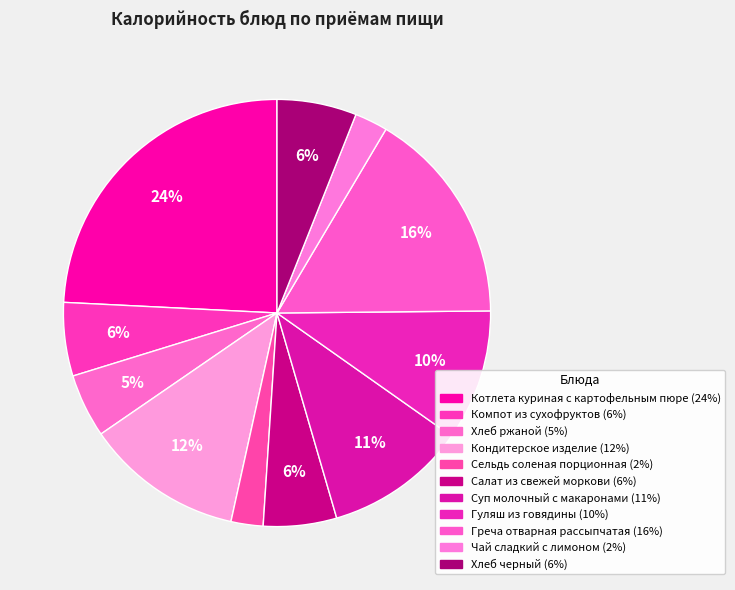

Which category has the smallest portion of the pie?

Сельдь соленая порционная